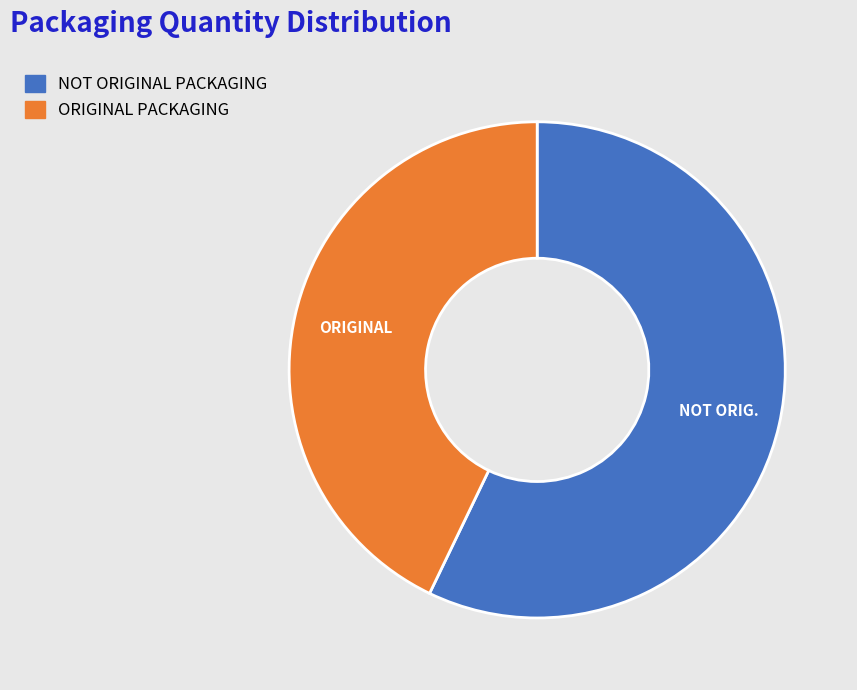

Which has a higher value, ORIGINAL PACKAGING or NOT ORIGINAL PACKAGING?

NOT ORIGINAL PACKAGING